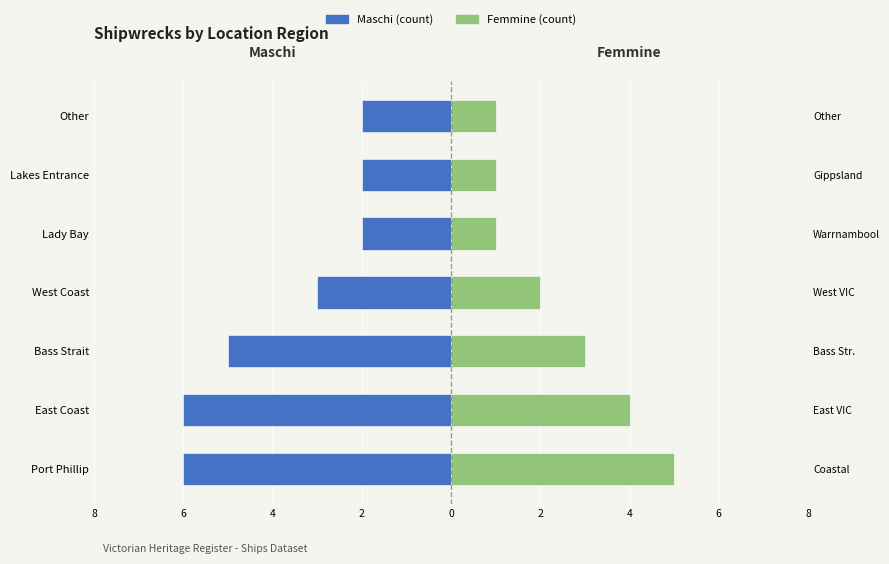

True or false: Maschi (count) has a value of -3 at West Coast.

True